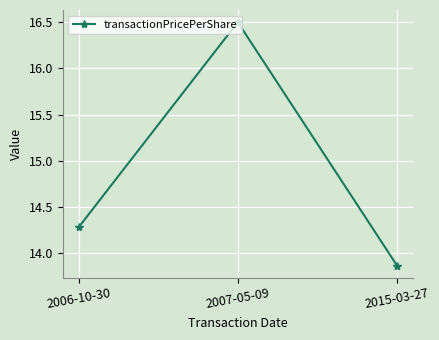

What position from the left is 2015-03-27?

3